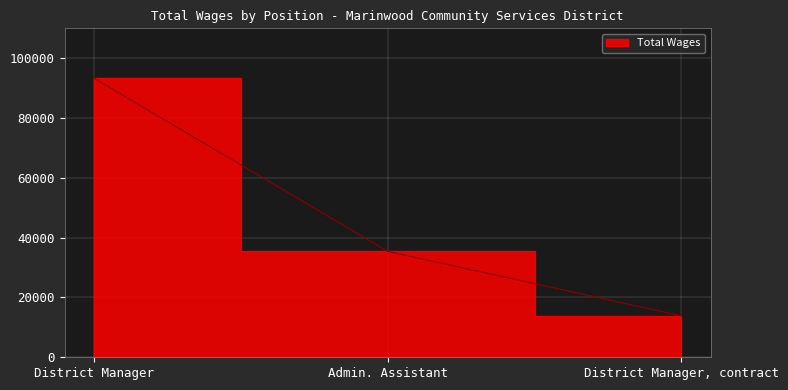

List the labels in order of value, largest first.

District Manager, Admin. Assistant, District Manager, contract